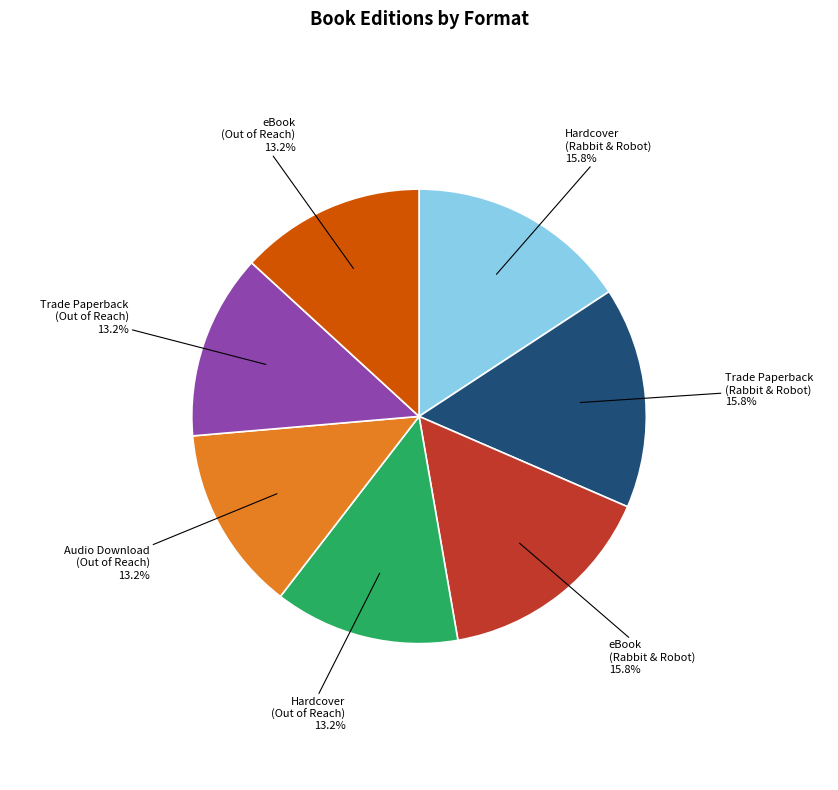

To the nearest percent, what is the combined percentage of Hardcover (Out of Reach) and eBook (Out of Reach)?

26%